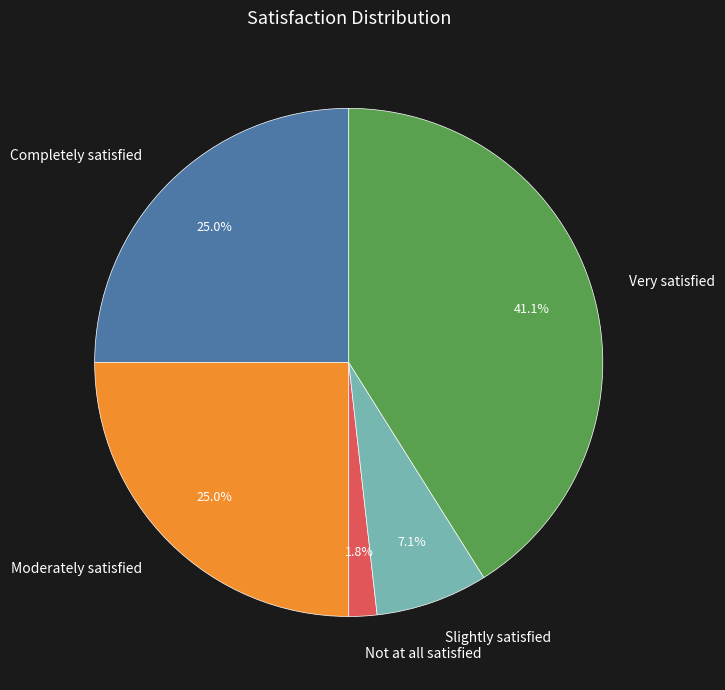

What is the total percentage of Completely satisfied and Slightly satisfied?

32.1%